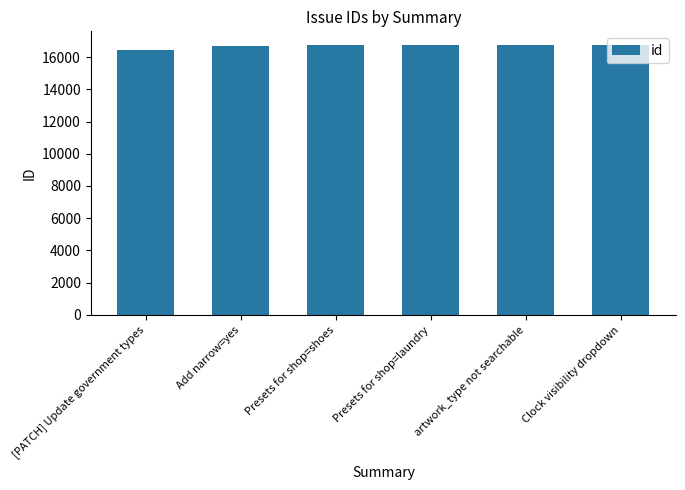

What is the label of the 1st bar from the right?

Clock visibility dropdown